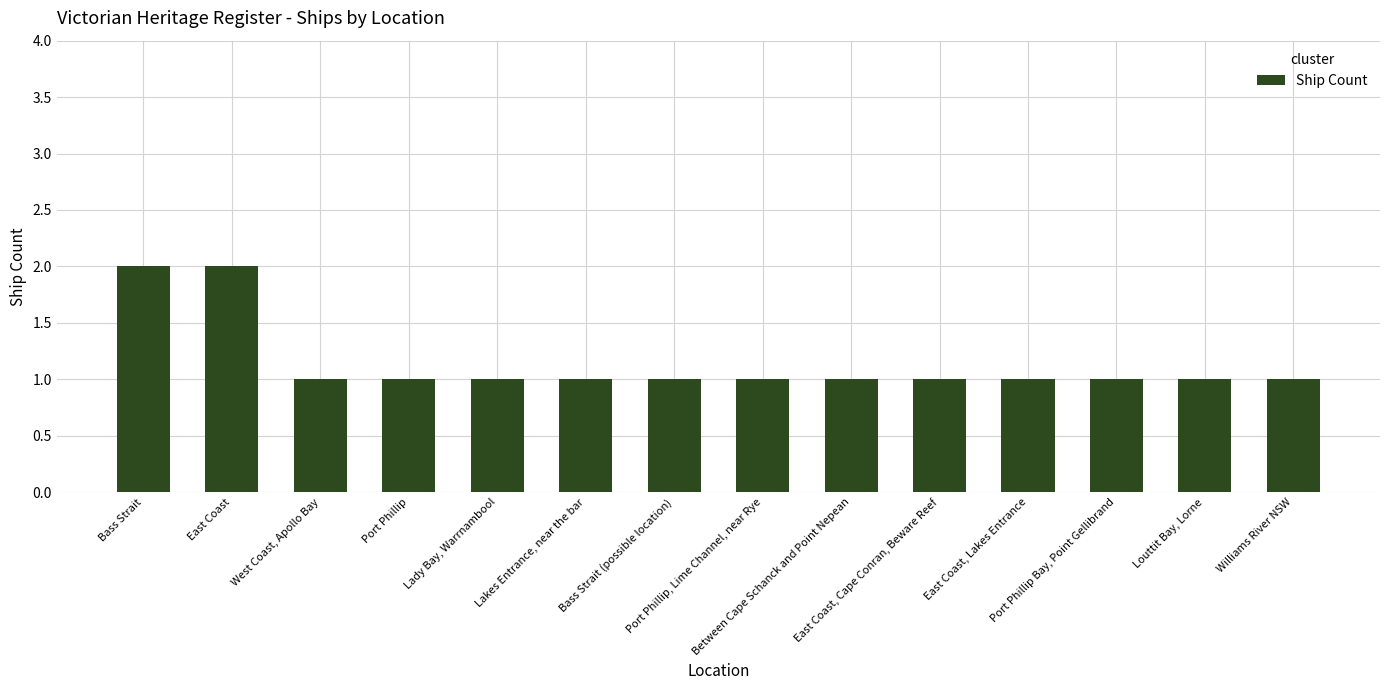

What is the maximum value shown in the chart?

2